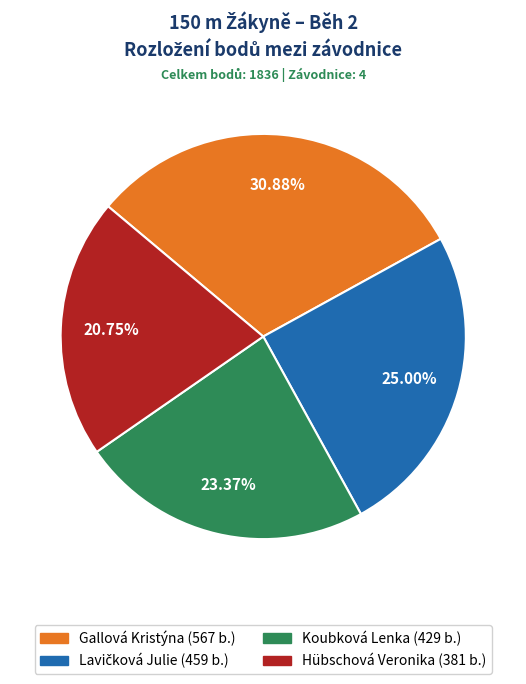

Which slice is the largest?

Gallová Kristýna